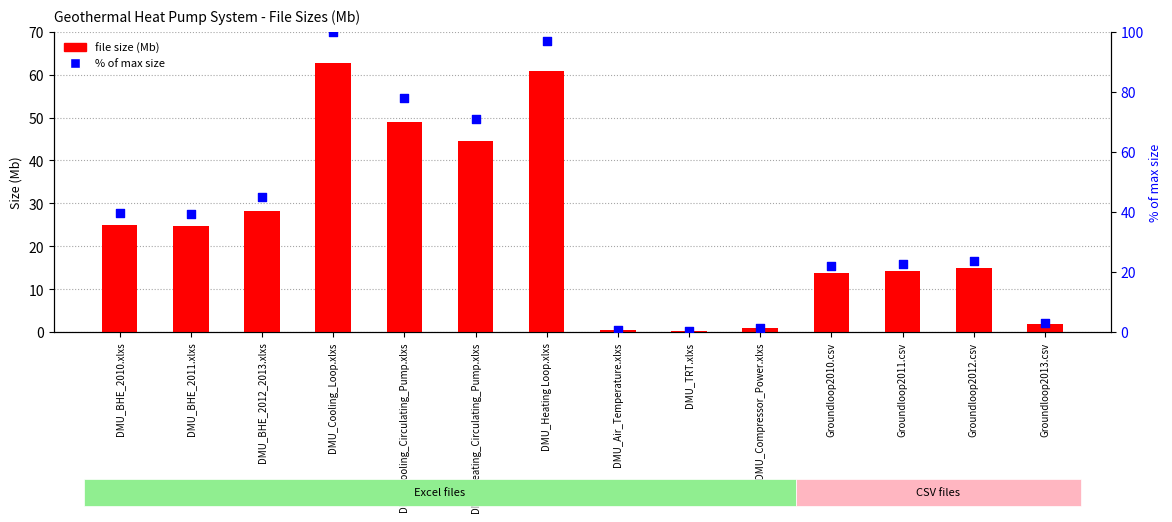

What are all the series names shown in the legend?

file size (Mb), % of max size